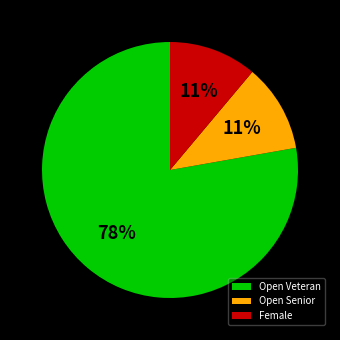

To the nearest percent, what is the average slice percentage?

33%